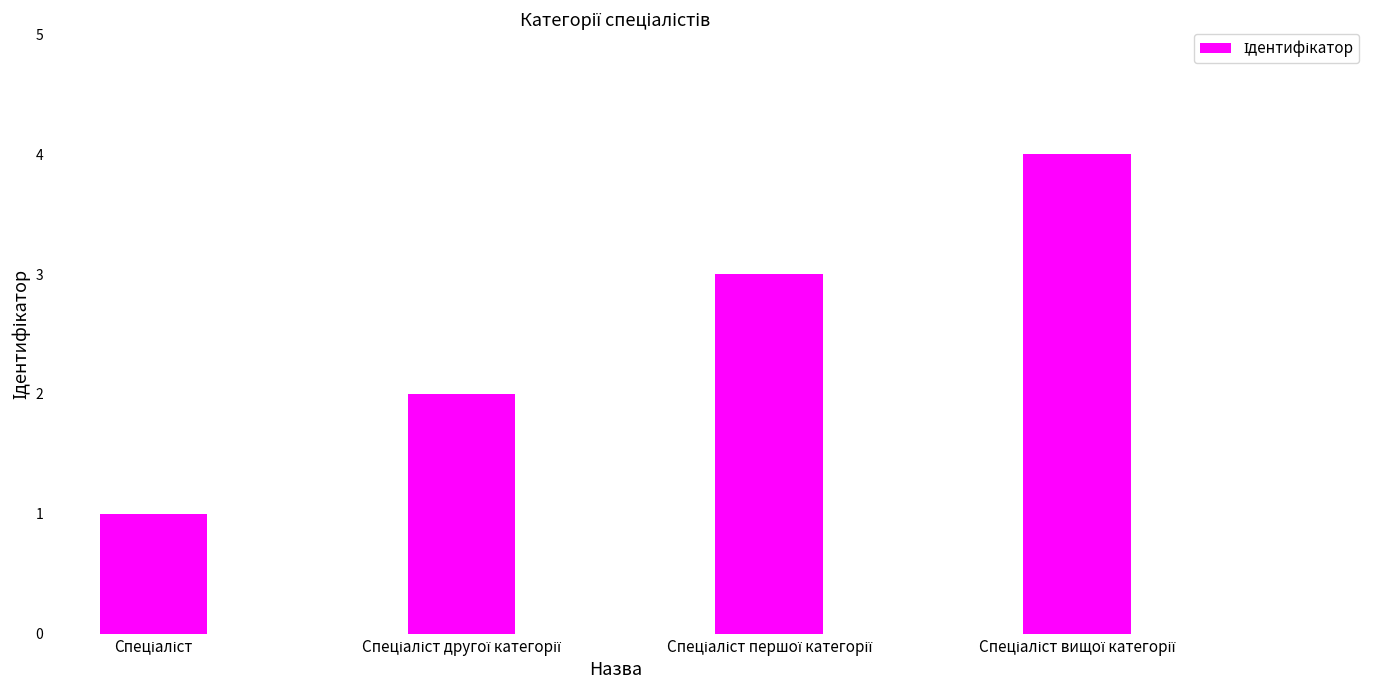

What is the difference between the maximum and minimum values?

3